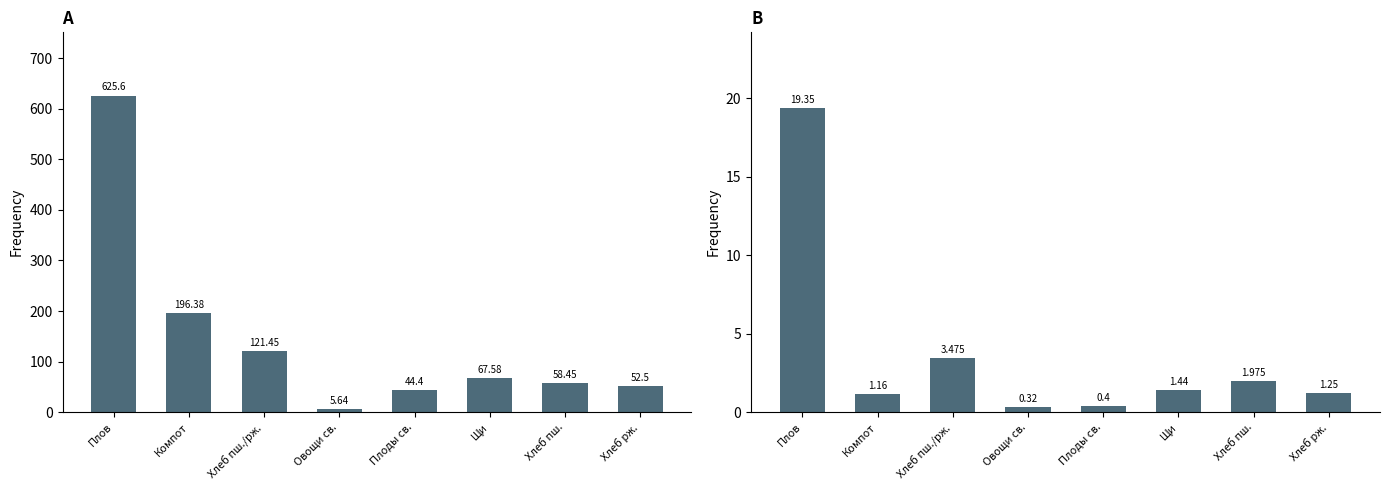

Is the value of Калорийность at Компот greater than the value of Белки at Щи?

Yes